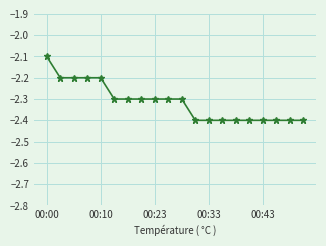

What is the sum of all values?

-46.3